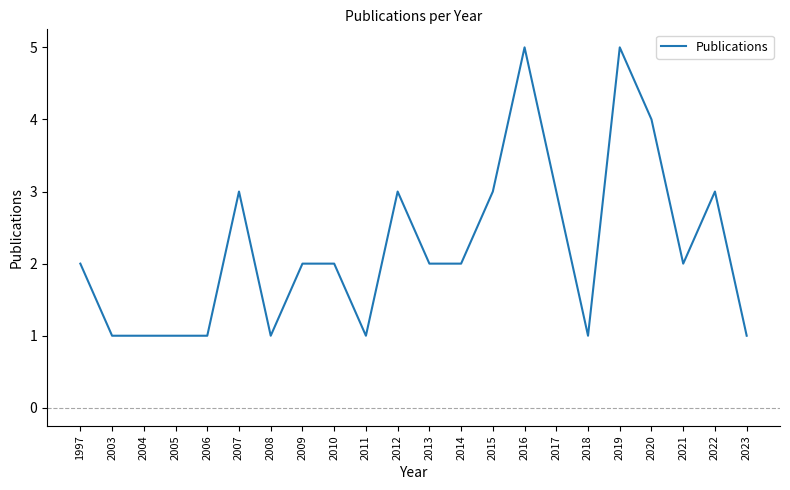

Reading right to left, what are all the values shown in this chart?

1	3	2	4	5	1	3	5	3	2	2	3	1	2	2	1	3	1	1	1	1	2